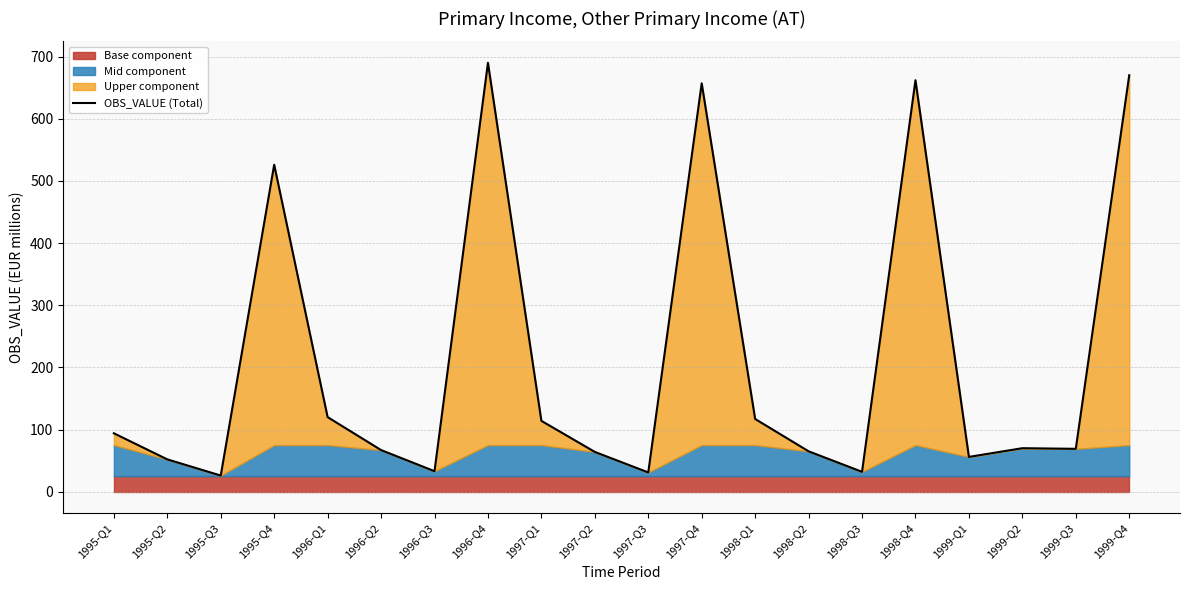

What is the sum of the values at 1998-Q1 and 1996-Q1?

237